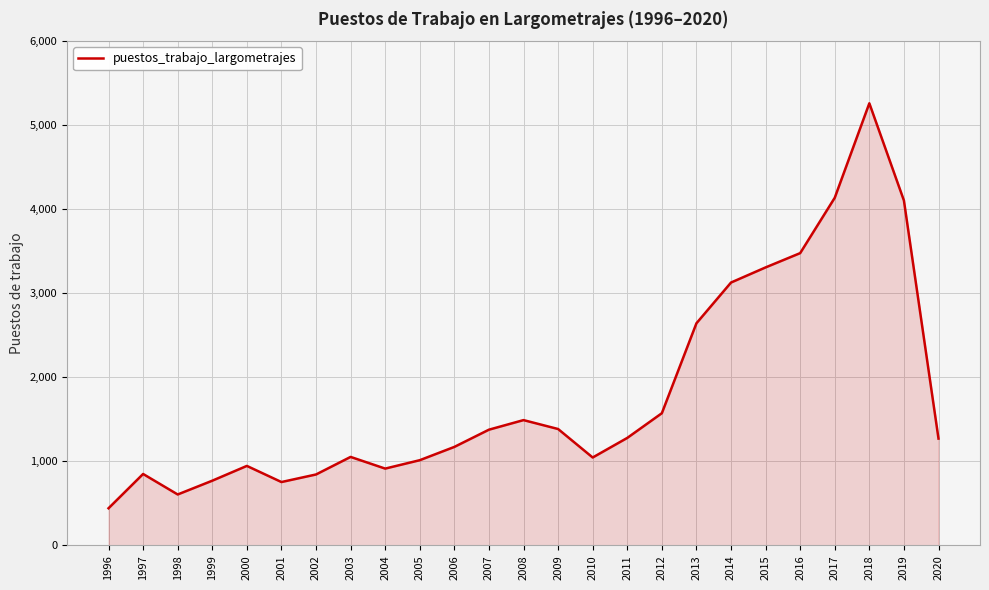

Approximately how many times larger is the value at 1998 compared to 1996?

1.4